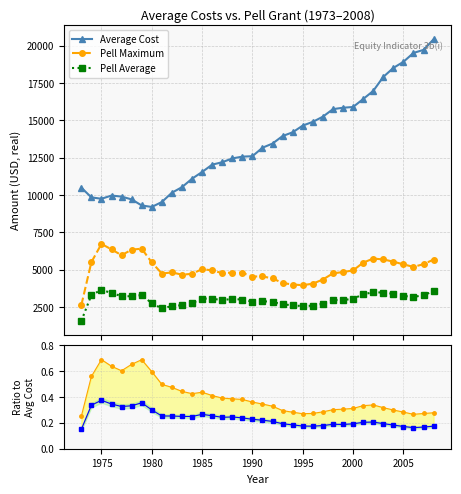

True or false: Average Cost and Pell Maximum intersect in this chart.

False